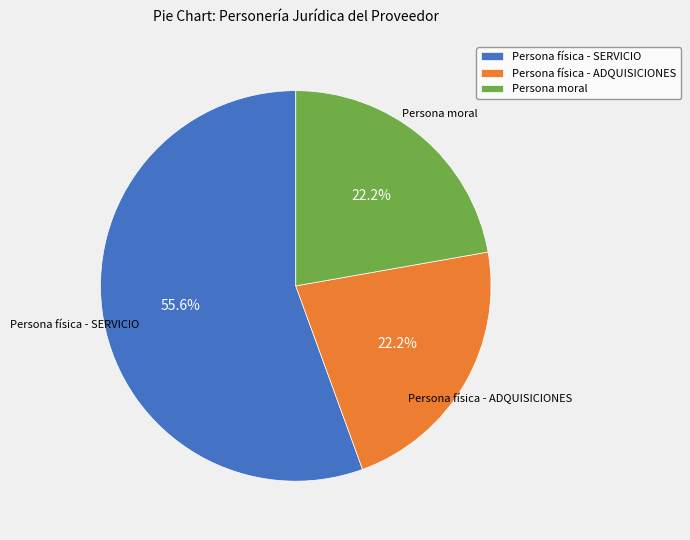

Which slice is the largest?

Persona física - SERVICIO